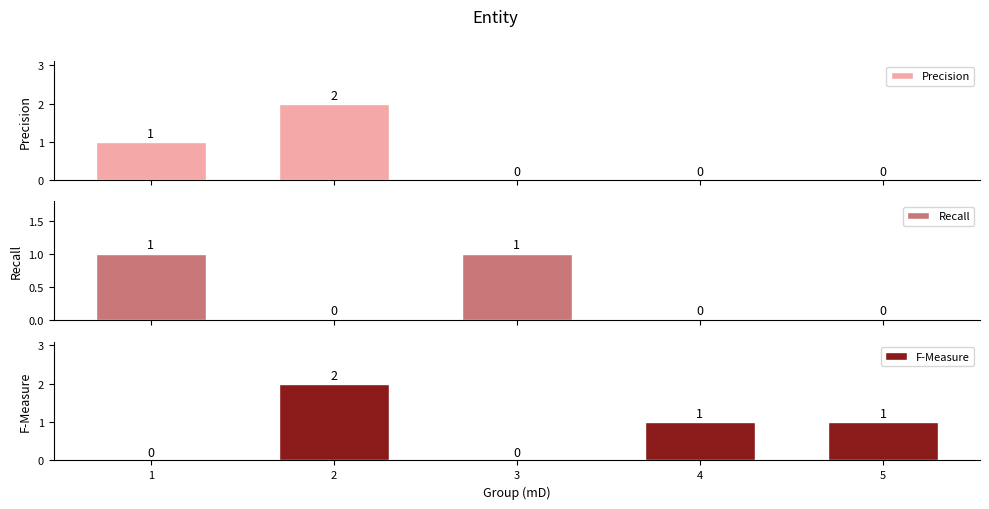

The Precision series shows 0 at 4. True or false?

True